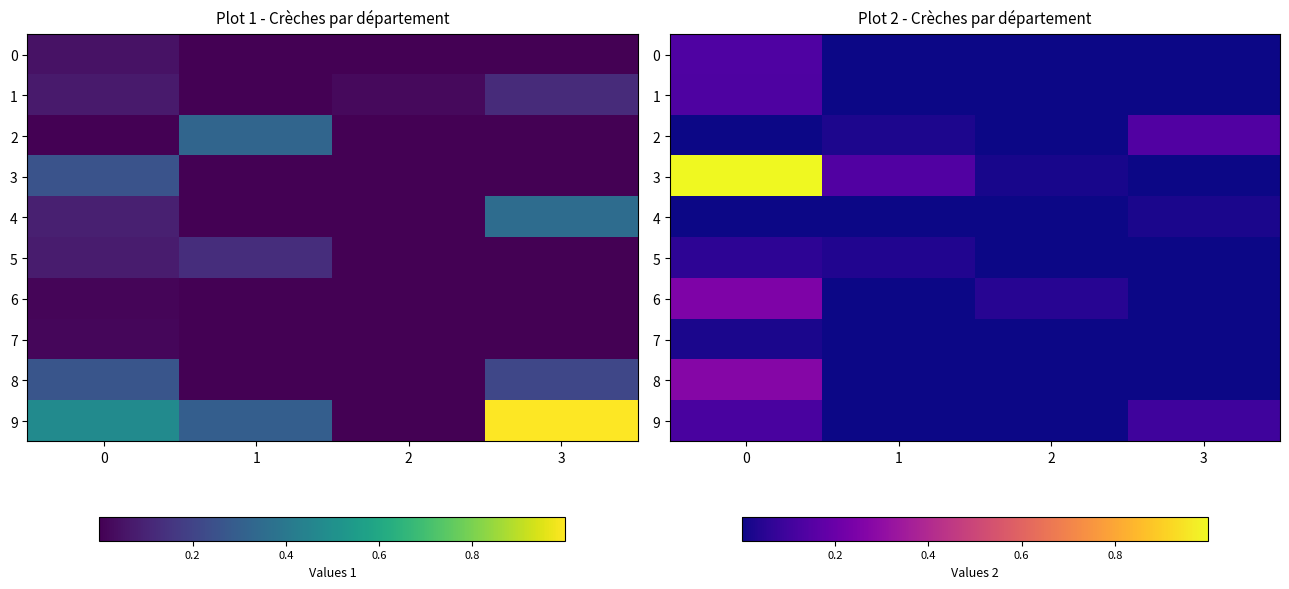

List the series in order of their peak value, lowest first.

4, 7, 5, 9, 1, 0, 2, 6, 8, 3